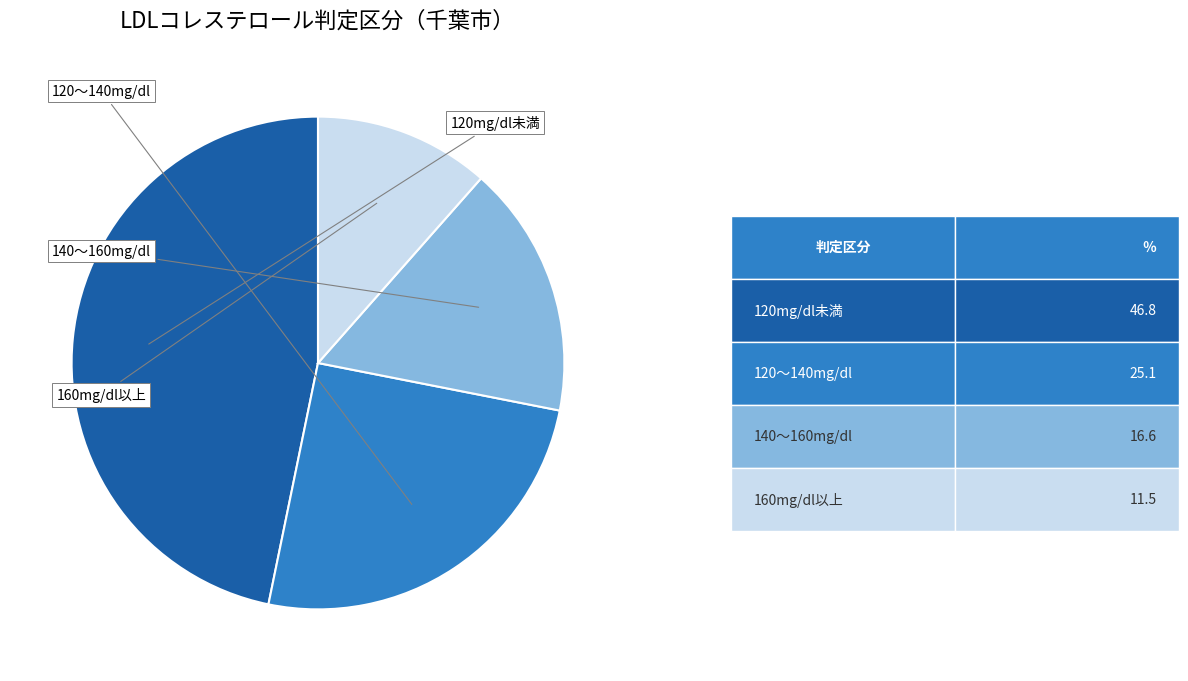

How many slices are in this pie chart?

4